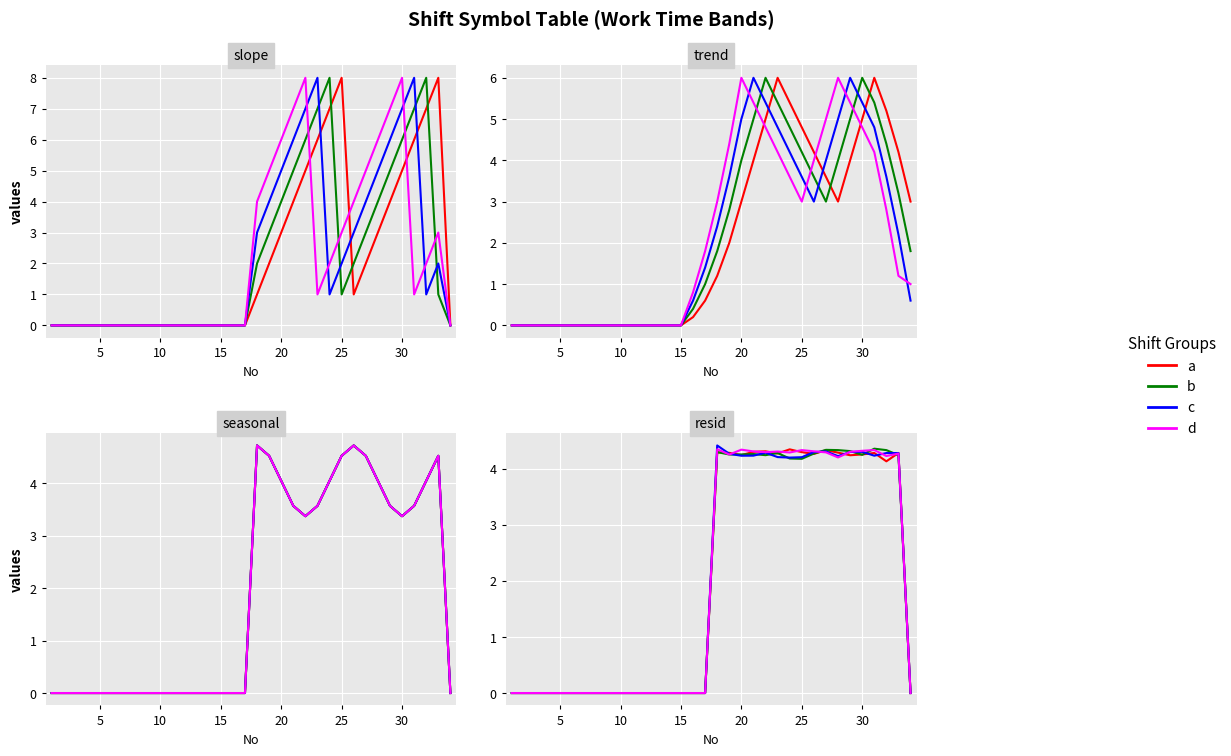

Which series has the largest range (max minus min)?

c